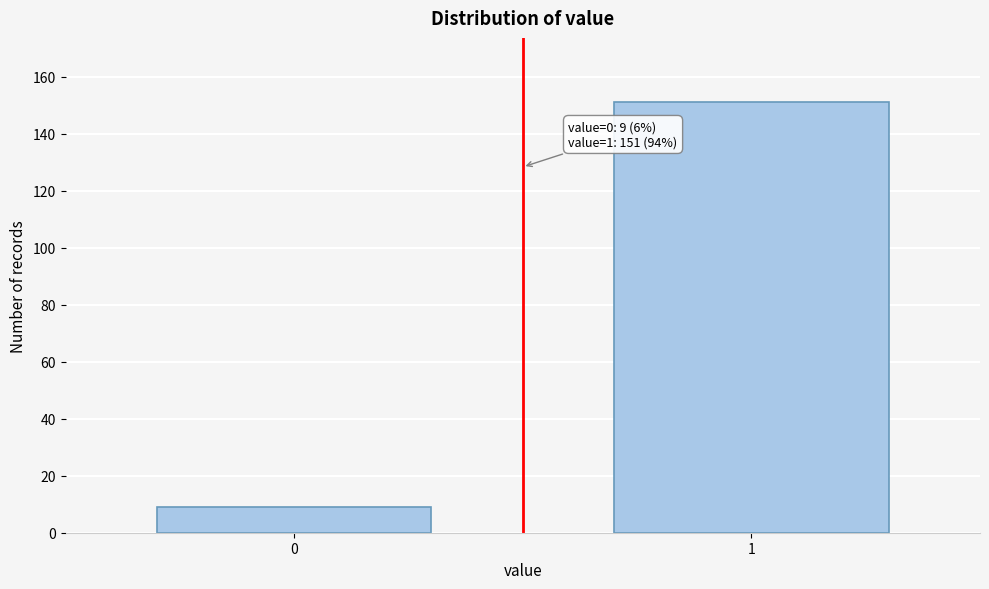

Reading left to right, transcribe all the data shown in this chart.

9	151